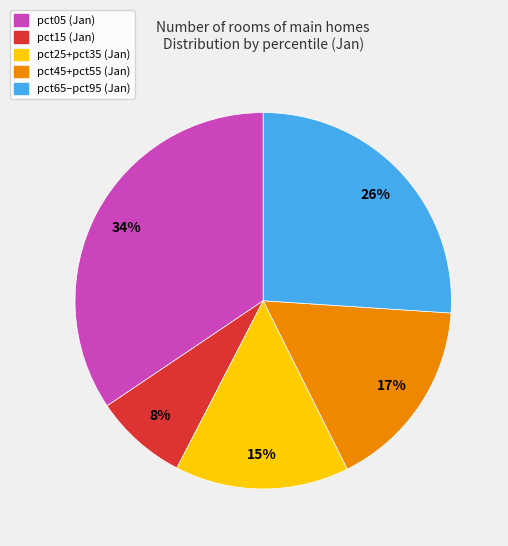

Which category has the biggest portion of the pie?

pct05 (Jan)